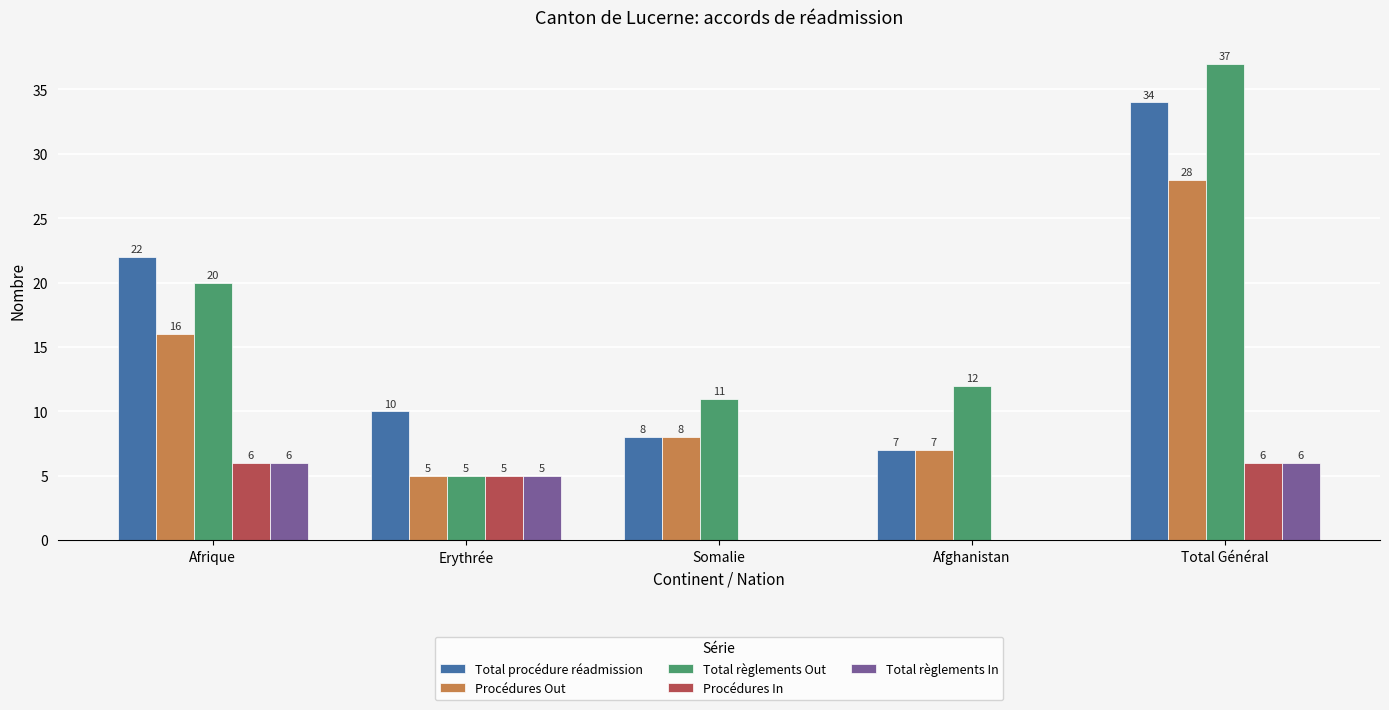

The Total règlements Out series shows 17 at Afghanistan. True or false?

False